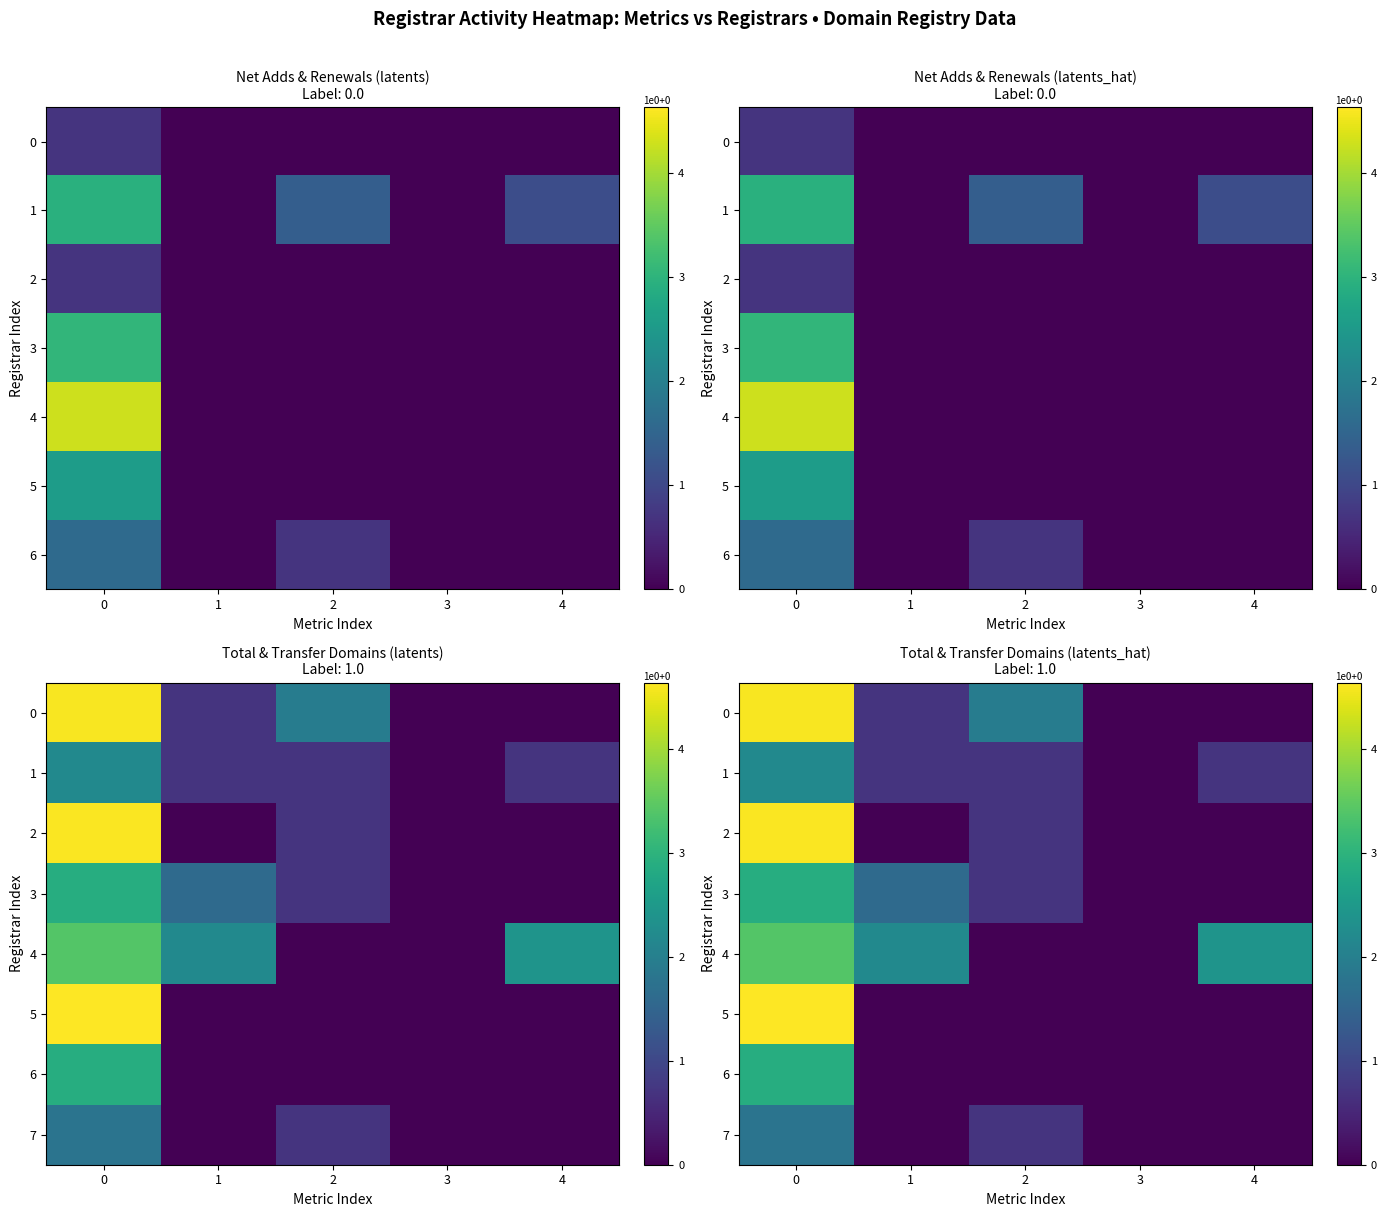

Is it true that 4 equals 0.0 at 2?

True